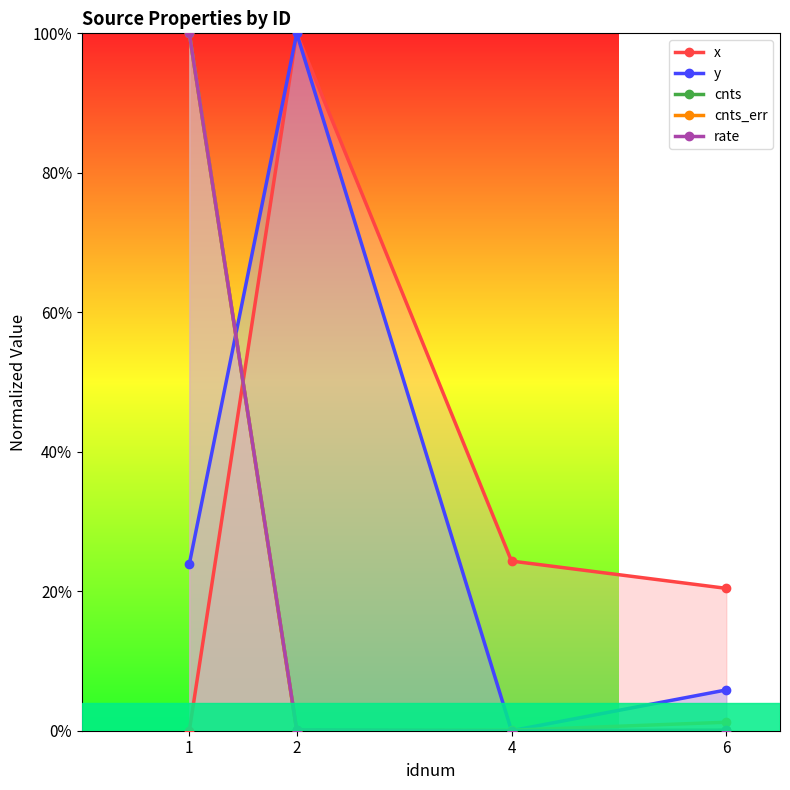

What is the spread (max minus min) of values at 6?

0.2